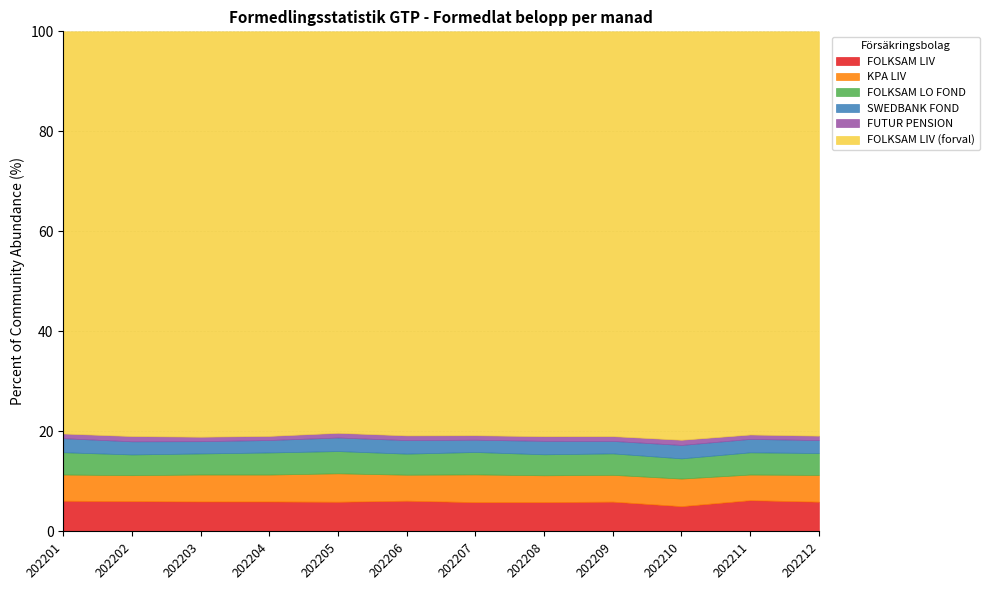

Reading left to right, extract all data points from this chart.

FOLKSAM LIV: 202201=4800087	202202=5043908	202203=5134768	202204=4558703	202205=5036292	202206=4976480	202207=5389664	202208=5836342	202209=4791357	202210=3247633	202211=7690868	202212=4798943
KPA LIV: 202201=4104487	202202=4314533	202203=4612241	202204=4101917	202205=4824620	202206=4206571	202207=5104348	202208=5336991	202209=4309222	202210=3545943	202211=6297653	202212=4319857
FOLKSAM LO FOND: 202201=3488135	202202=3452801	202203=3615196	202204=3369411	202205=3777225	202206=3414415	202207=4129616	202208=4180983	202209=3452196	202210=2598156	202211=5465399	202212=3544179
SWEDBANK FOND: 202201=2195337	202202=2187160	202203=2103534	202204=1895900	202205=2303198	202206=2194214	202207=2260368	202208=2680973	202209=2006201	202210=1723258	202211=3304760	202212=2086765
FUTUR PENSION: 202201=740176	202202=879802	202203=766493	202204=632674	202205=801126	202206=764904	202207=832647	202208=923938	202209=773256	202210=672833	202211=1090786	202212=722304
FOLKSAM LIV (forval): 202201=62949768	202202=67367932	202203=69483036	202204=61648485	202205=68162298	202206=65455422	202207=74370735	202208=80624738	202209=65132462	202210=52515121	202211=99200278	202212=65310377